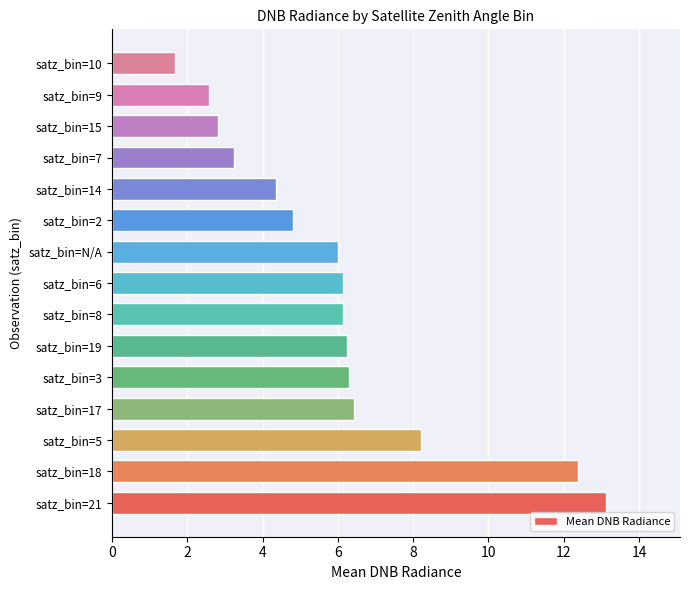

What is the greatest value displayed?

13.1